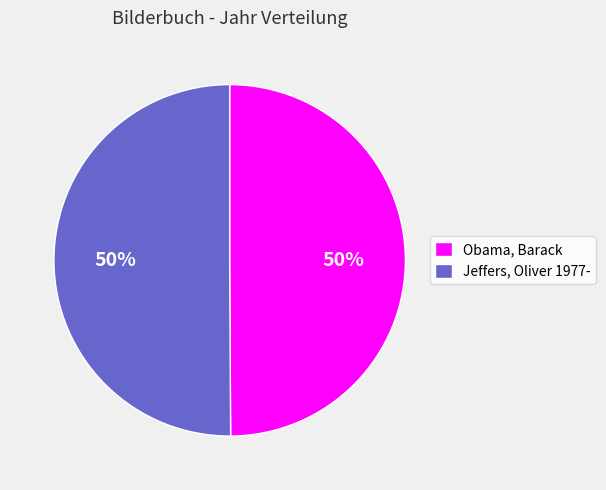

How many segments does this pie chart have?

2